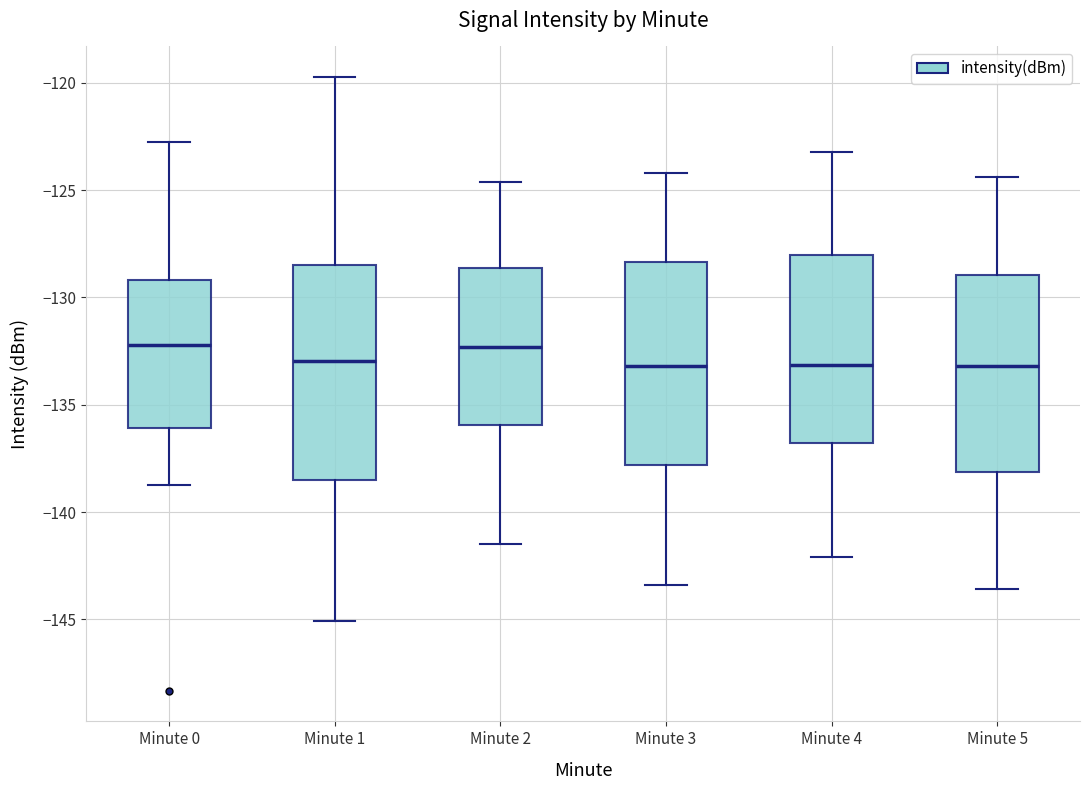

Reading left to right, transcribe this box plot: for each box, give where its median line is, the range the box spans, and where its two whiskers end, as read against the y-axis. The values are not printed on the chart, so give them approximately, as read against the axis.

Minute 0: median -132.0, box -136.0 to -129.0, whiskers -139.0 to -122.5
Minute 1: median -133.0, box -138.5 to -128.5, whiskers -145.0 to -119.5
Minute 2: median -132.5, box -136.0 to -128.5, whiskers -141.5 to -124.5
Minute 3: median -133.0, box -138.0 to -128.5, whiskers -143.5 to -124.0
Minute 4: median -133.0, box -137.0 to -128.0, whiskers -142.0 to -123.0
Minute 5: median -133.0, box -138.0 to -129.0, whiskers -143.5 to -124.5